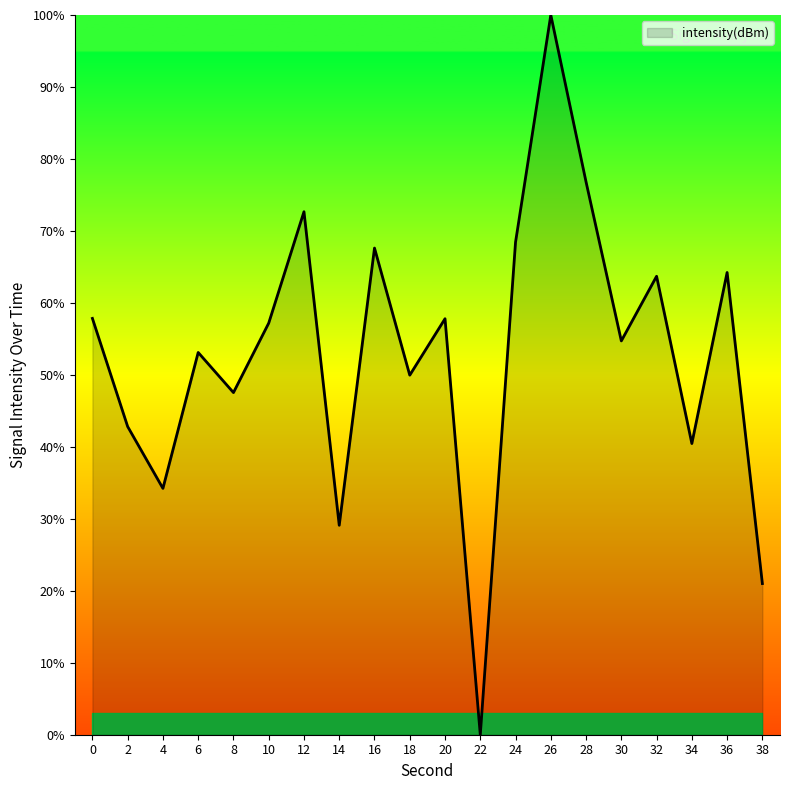

How many interior local valleys (lower than both neighbors) does the data have?

7